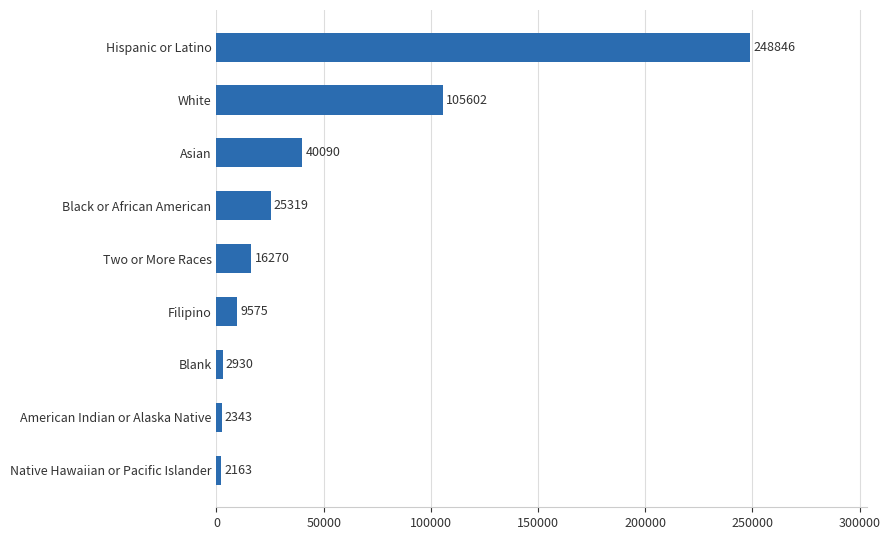

What is the average value?

50349